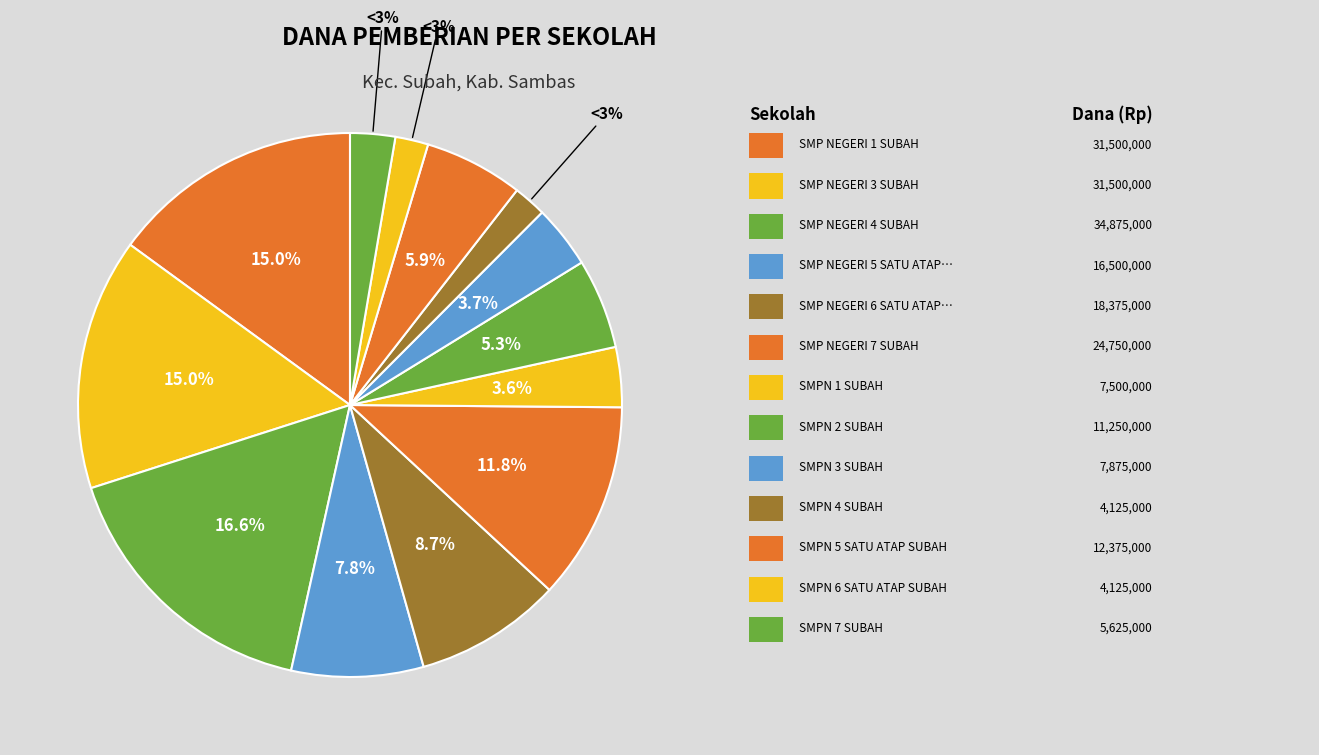

Is there a majority slice in this chart?

No